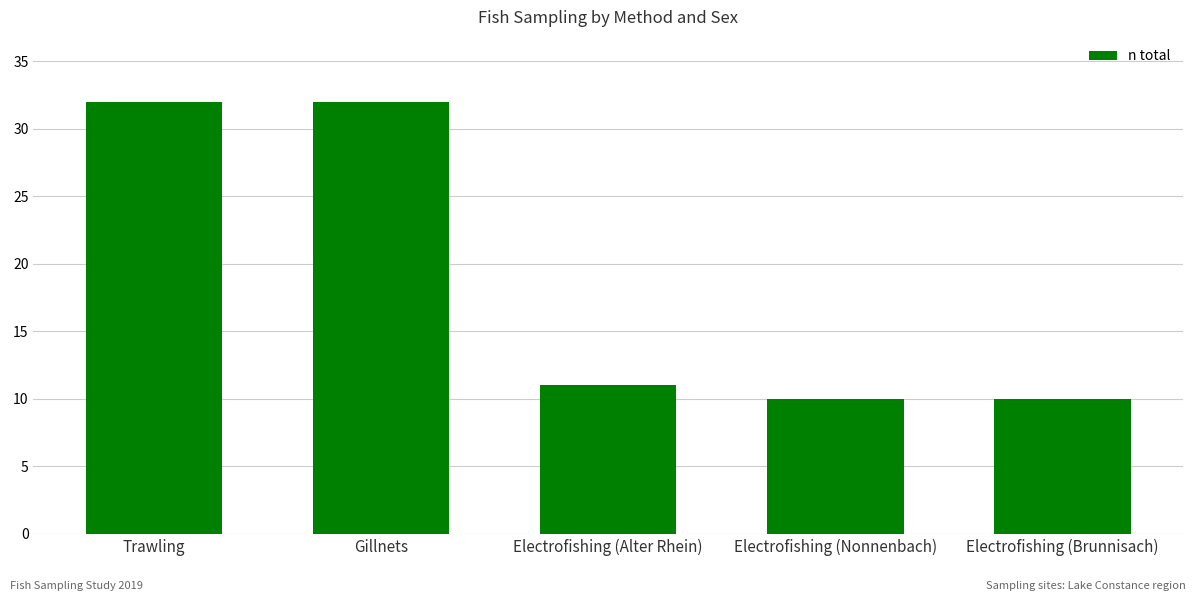

What is the label of the 4th bar from the left?

Electrofishing (Nonnenbach)